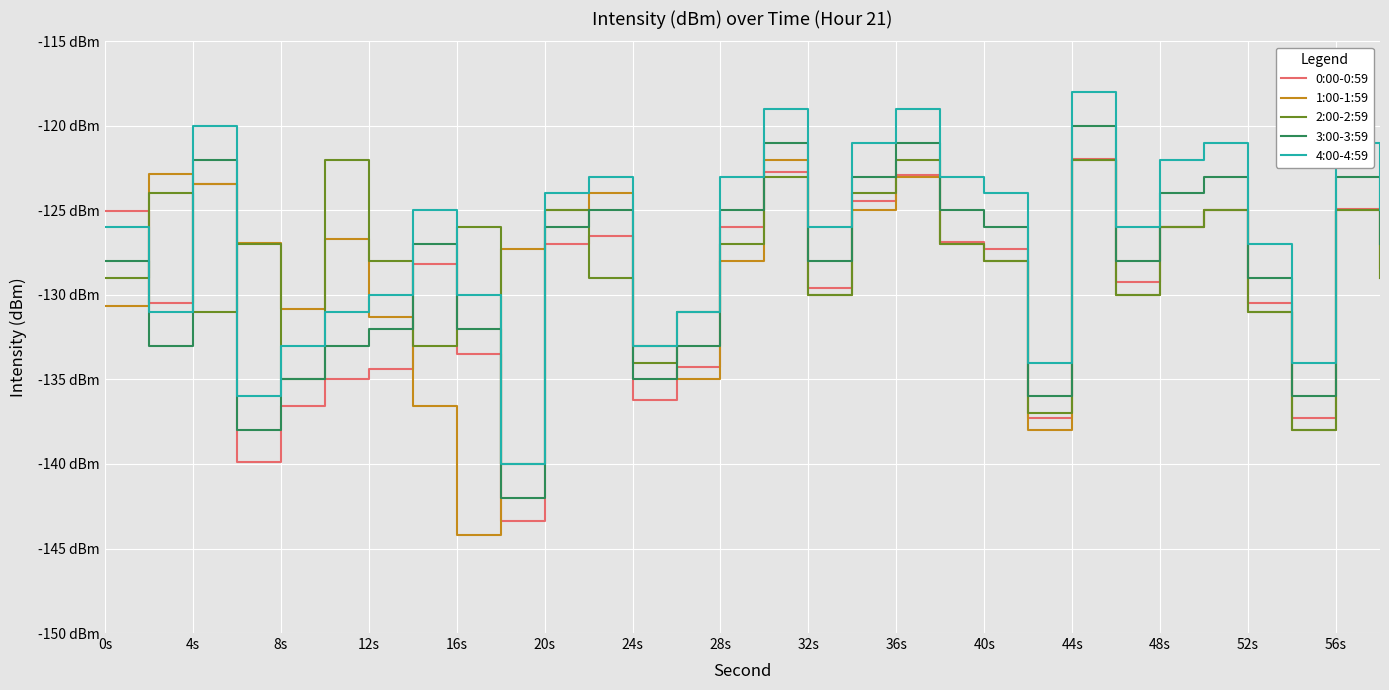

What are all the series names shown in the legend?

0:00-0:59, 1:00-1:59, 2:00-2:59, 3:00-3:59, 4:00-4:59